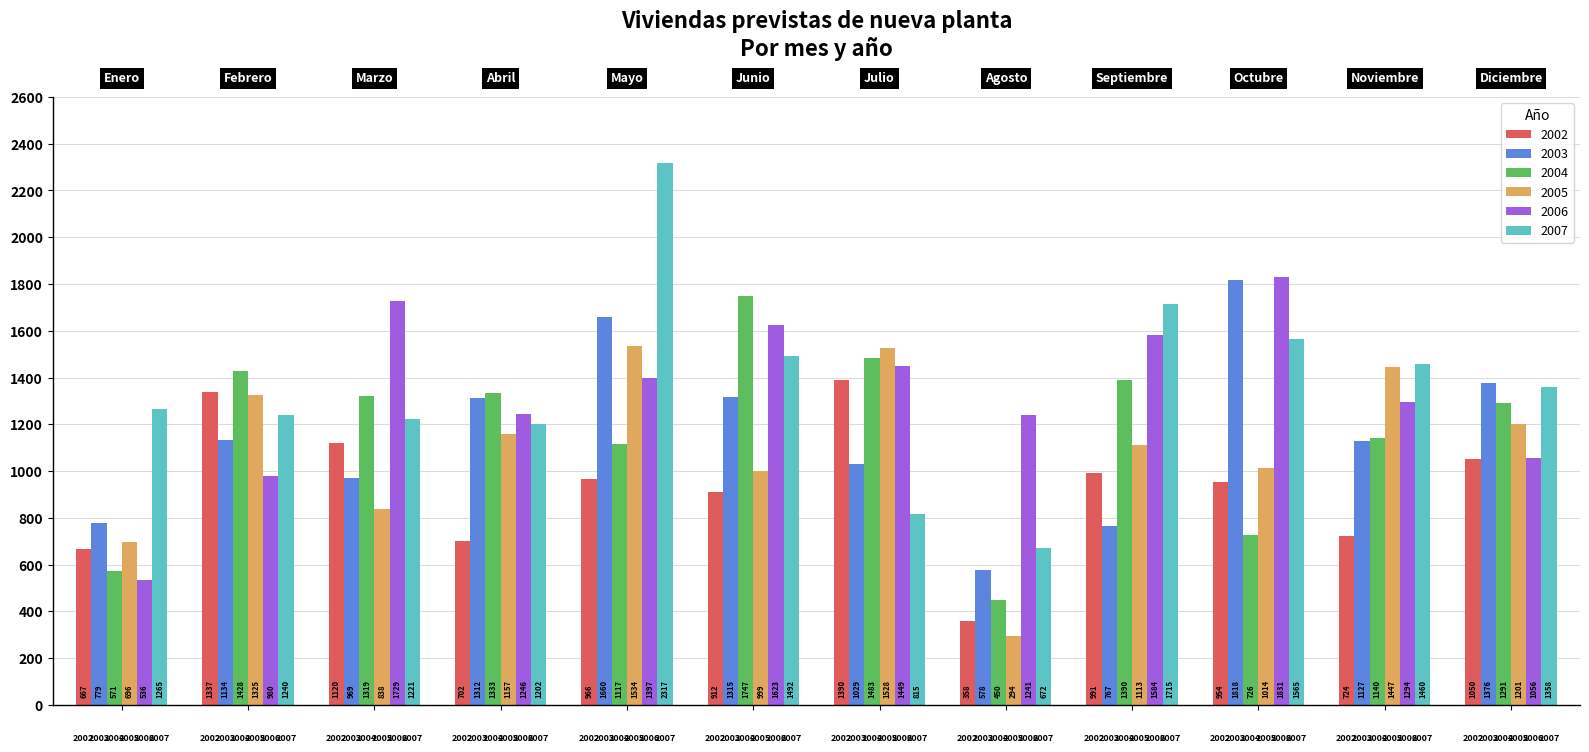

How many bars are there in each group?

6